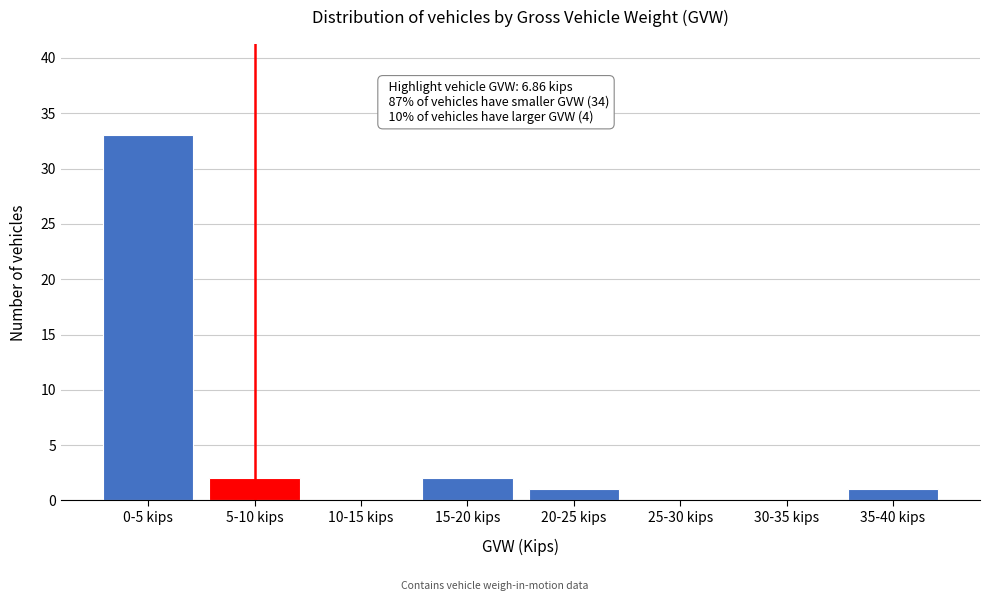

Reading left to right, extract all data points from this chart.

0-5 kips=33	5-10 kips=2	10-15 kips=0	15-20 kips=2	20-25 kips=1	25-30 kips=0	30-35 kips=0	35-40 kips=1